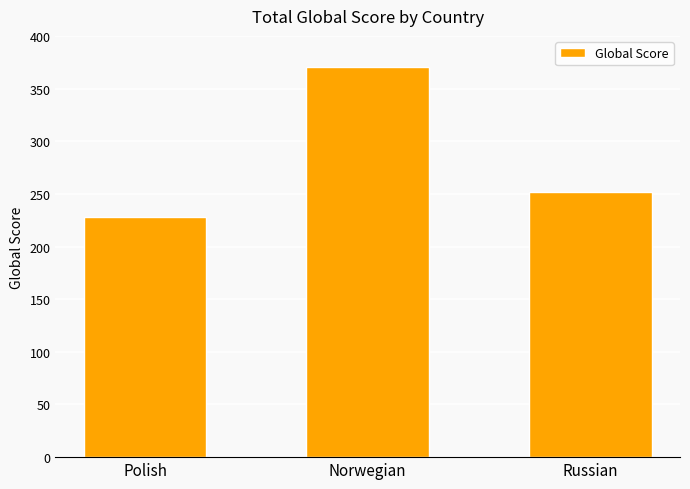

What is the sum of all values?

850